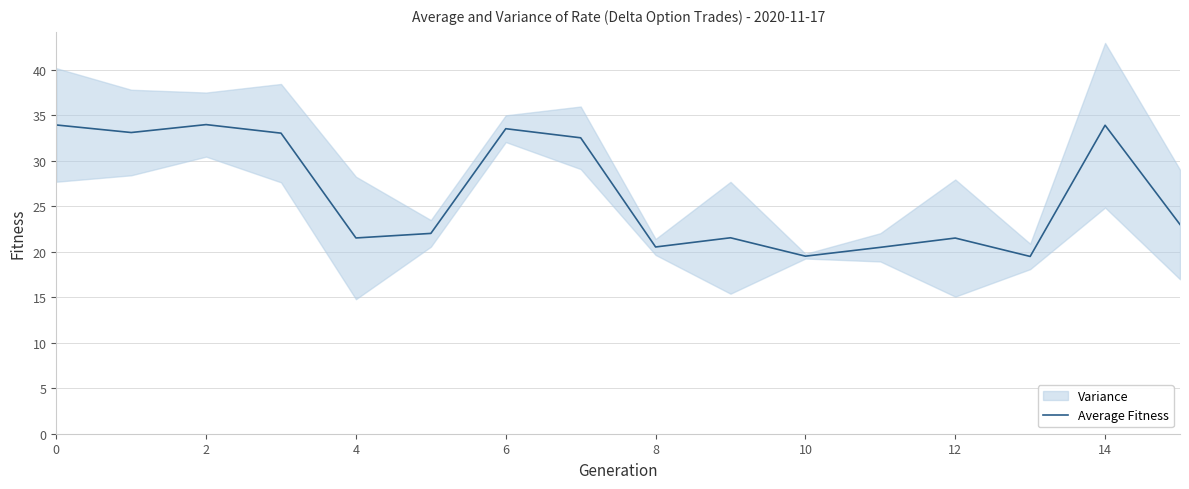

Count the number of categories in the chart.

16